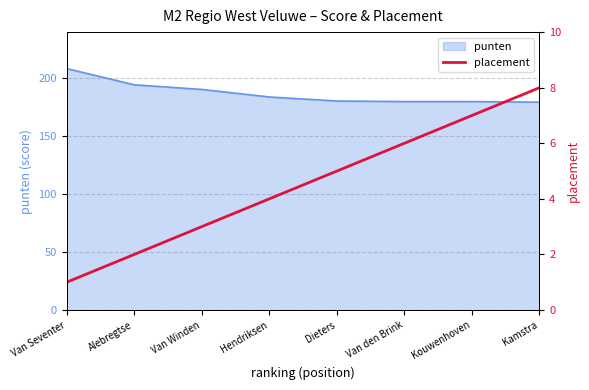

What is the label of the 7th point from the left?

Kouwenhoven